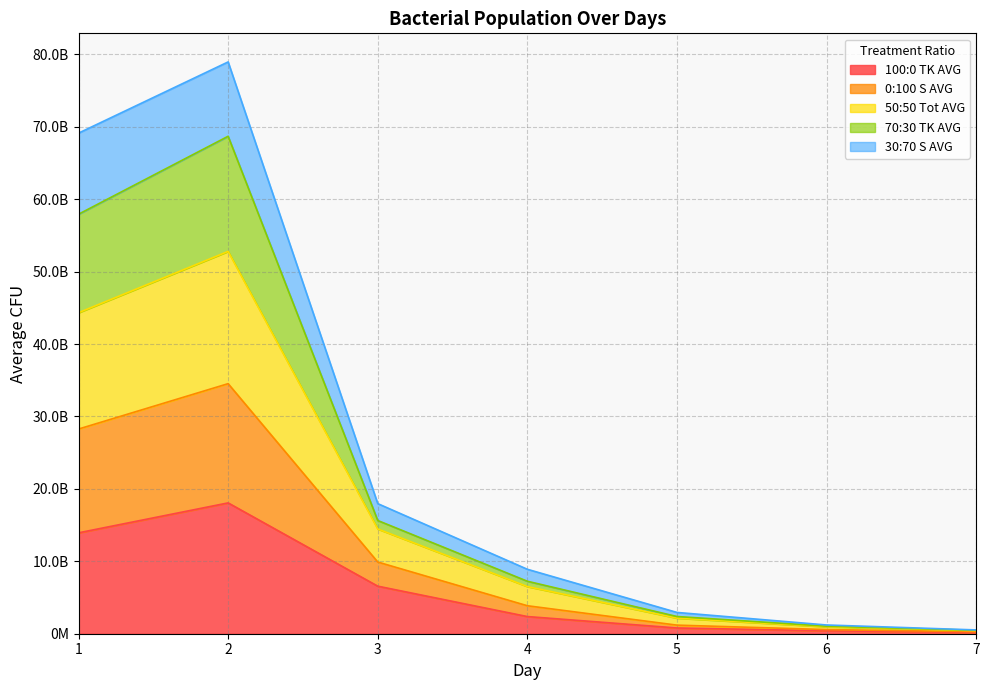

What are all the series names shown in the legend?

100:0 TK AVG, 0:100 S AVG, 50:50 Tot AVG, 70:30 TK AVG, 30:70 S AVG